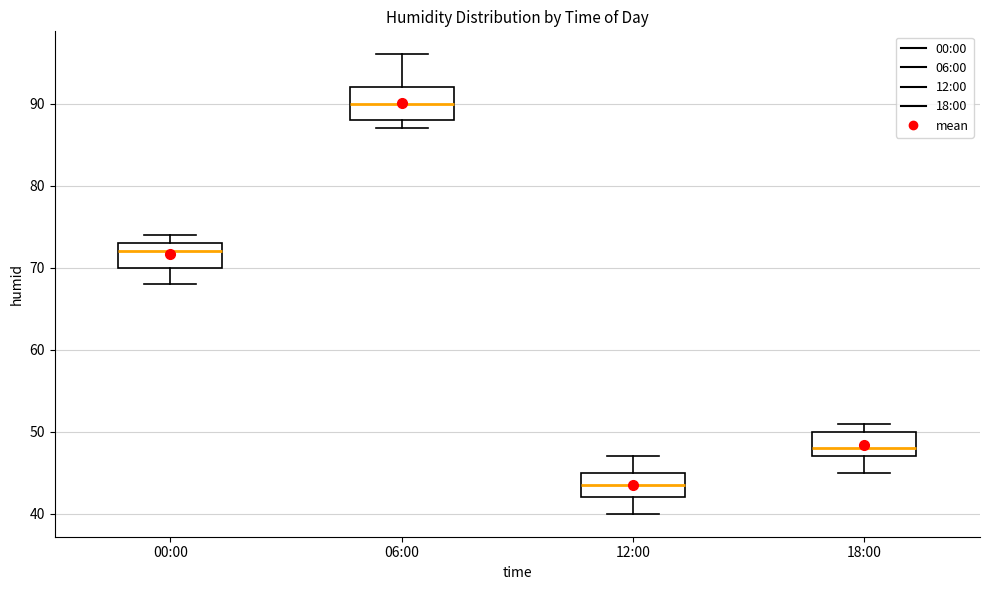

Which box is the tallest, from its lower edge to its upper edge?

06:00